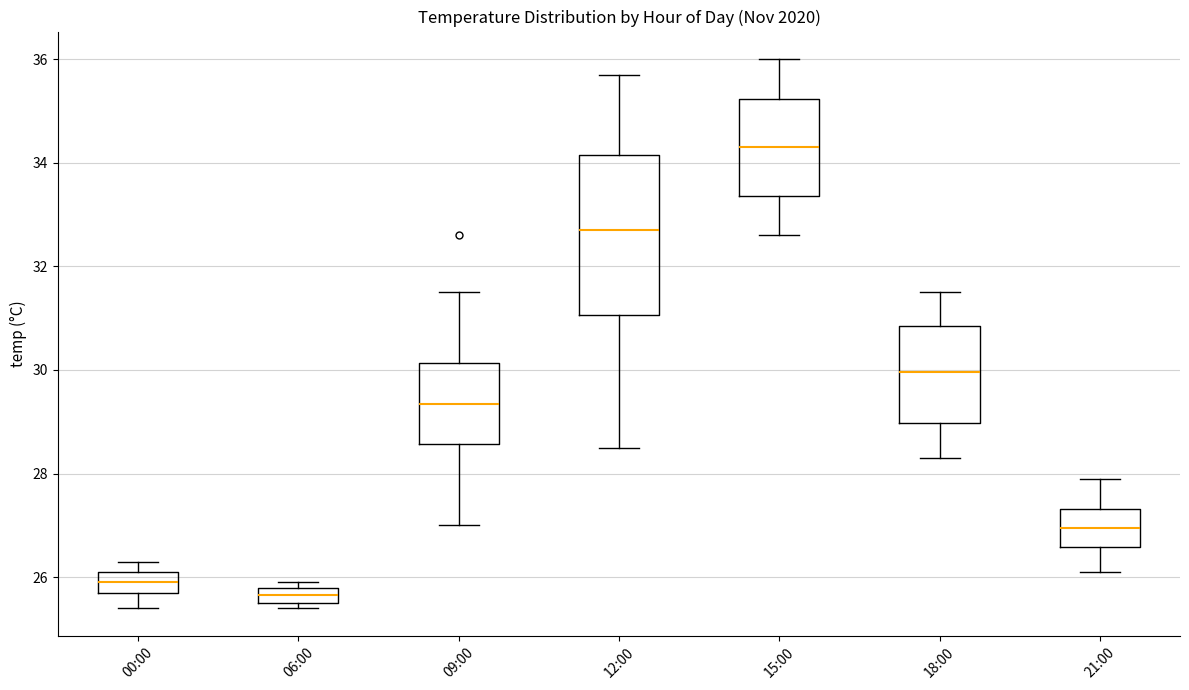

Which box's median line is the lowest?

06:00